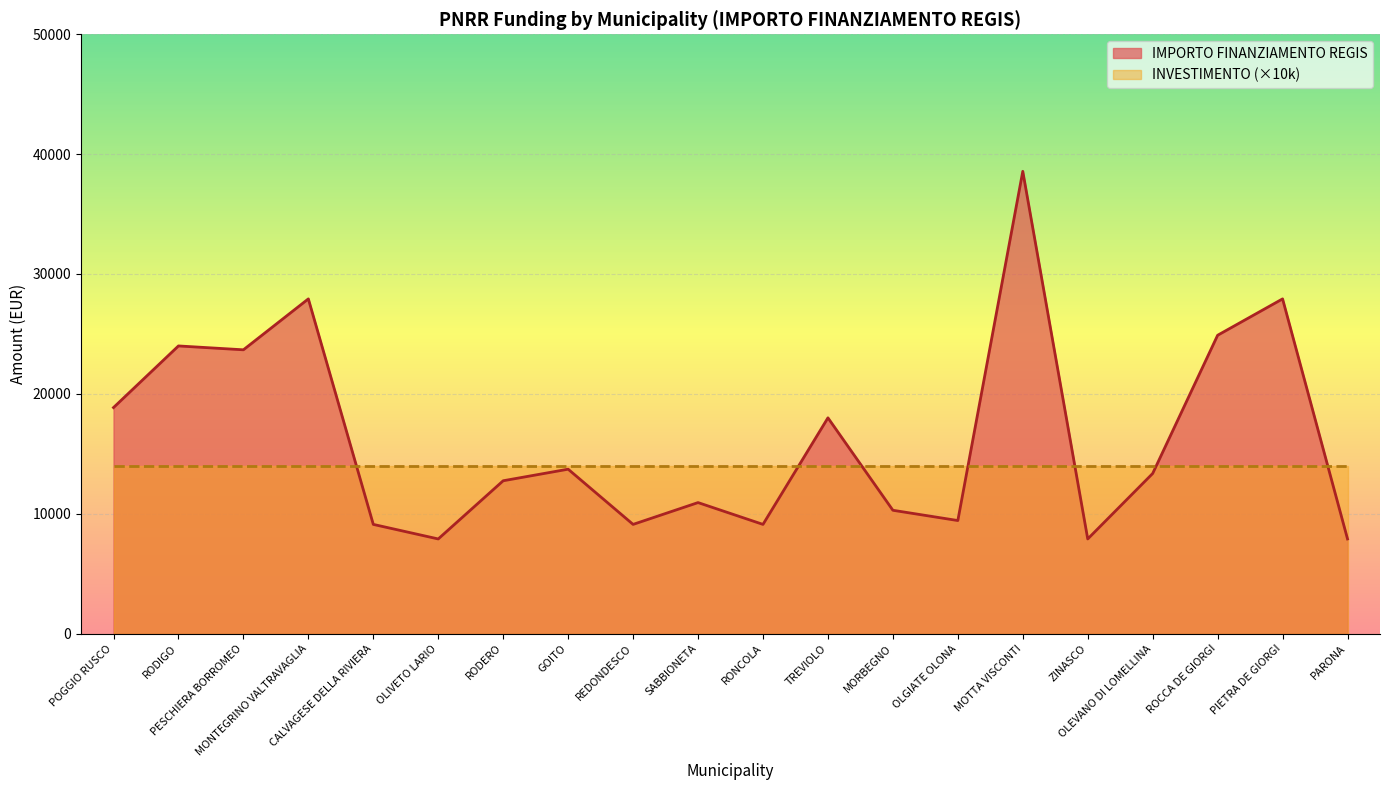

Reading left to right, extract all data points from this chart.

18854	23996	23673	27922	9105	7891	12747	13712	9105	10926	9105	17997	10284	9427	38565	7891	13354	24887	27922	7891